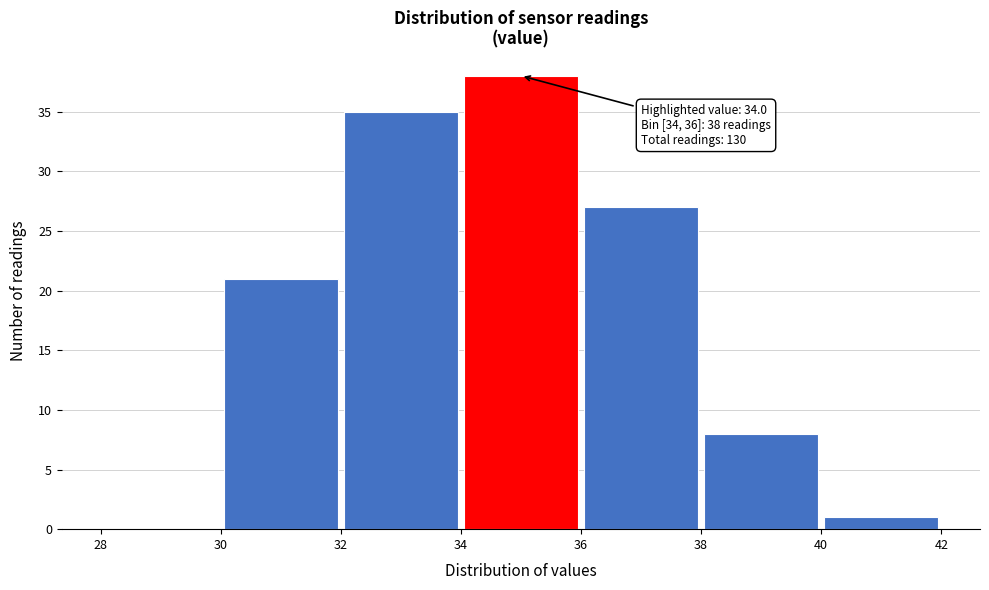

Over which range of the x-axis is the bar tallest?

34 to 36